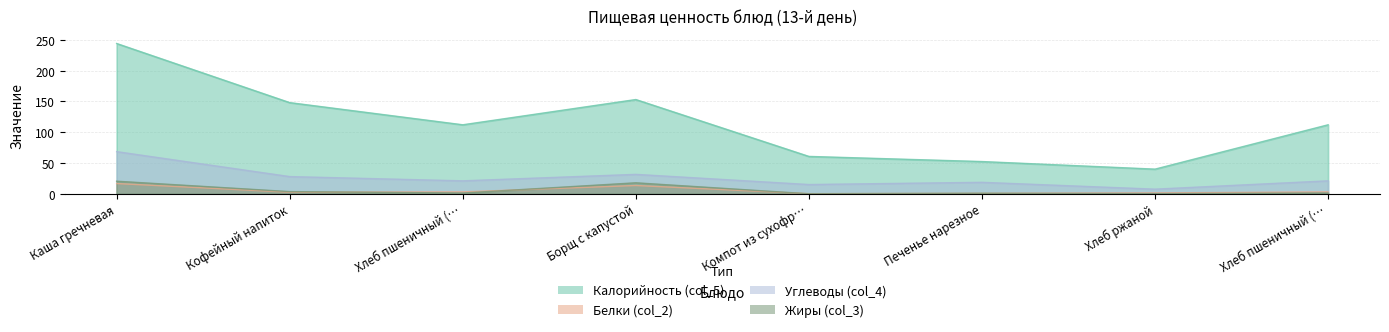

Does the chart have visible grid lines?

Yes